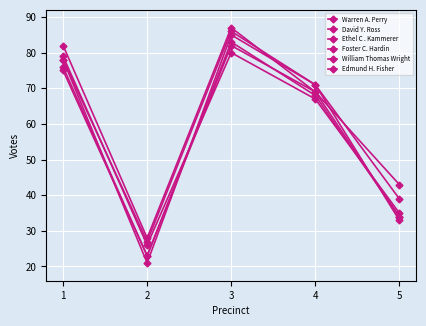

What is the value of the William Thomas Wright point at the 2nd from the left?

23